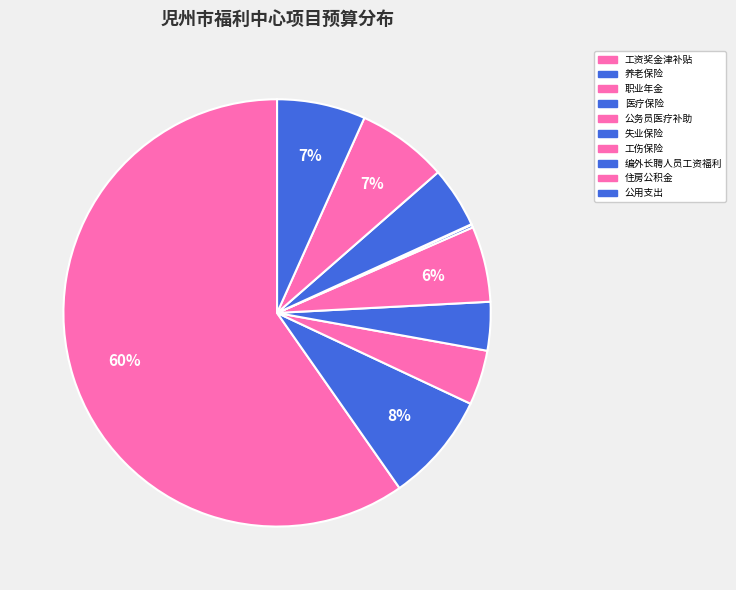

Is there any slice that represents more than half of the pie?

Yes